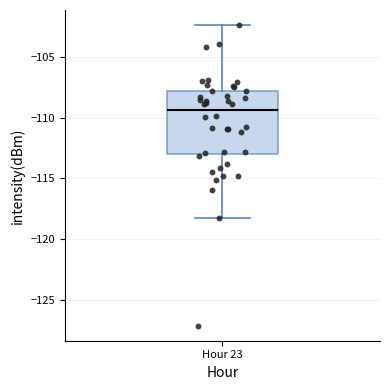

Where does the upper whisker of the box for Hour 23 end on the y-axis? The values are not printed on the chart, so give them approximately, as read against the axis.

-102.5